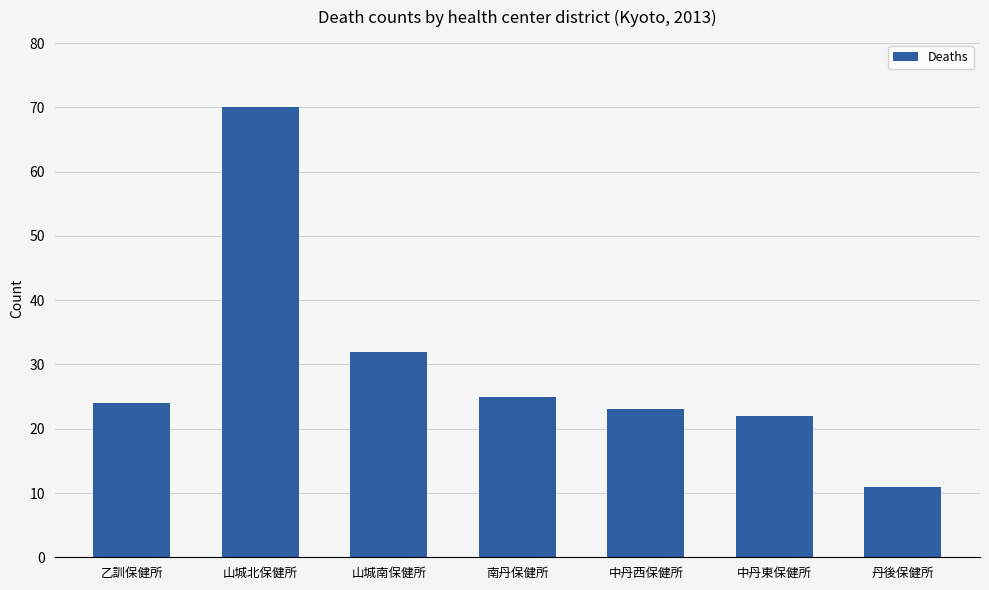

What is the value of the 1st bar from the left?

24